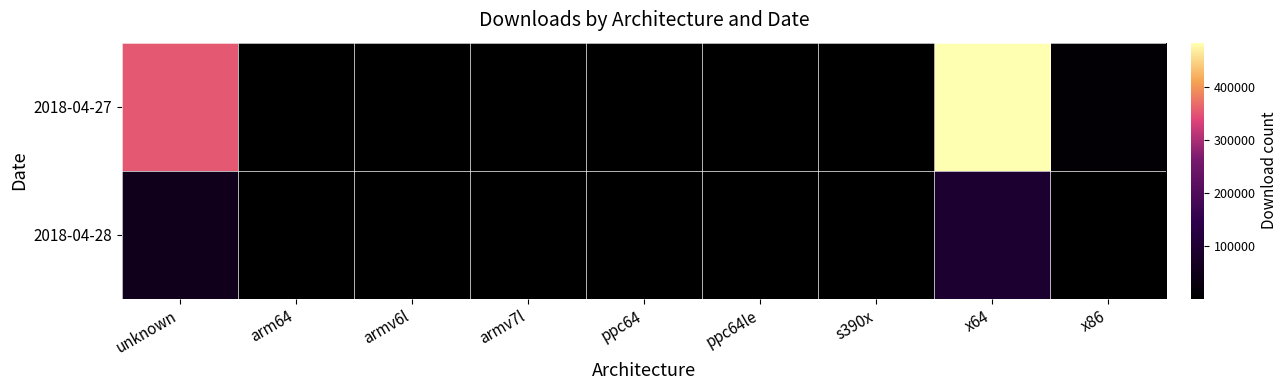

Which series has the largest total across all categories?

2018-04-27